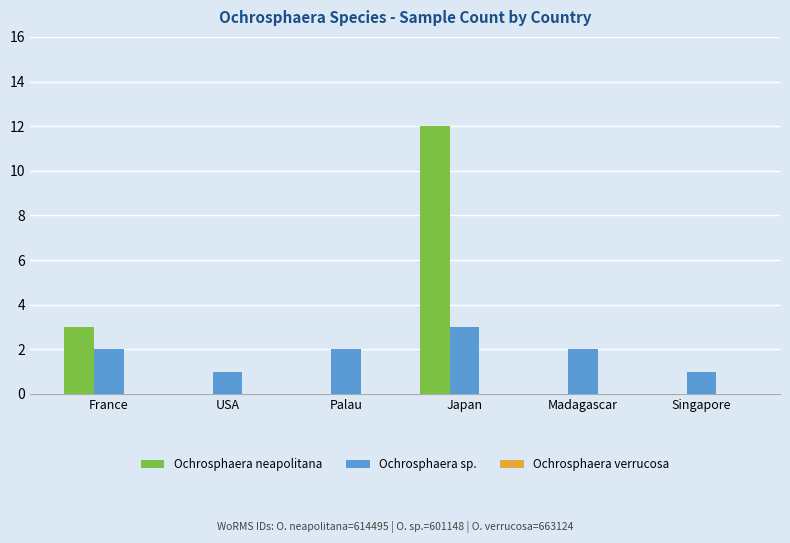

Read the Ochrosphaera sp. value at Japan.

3